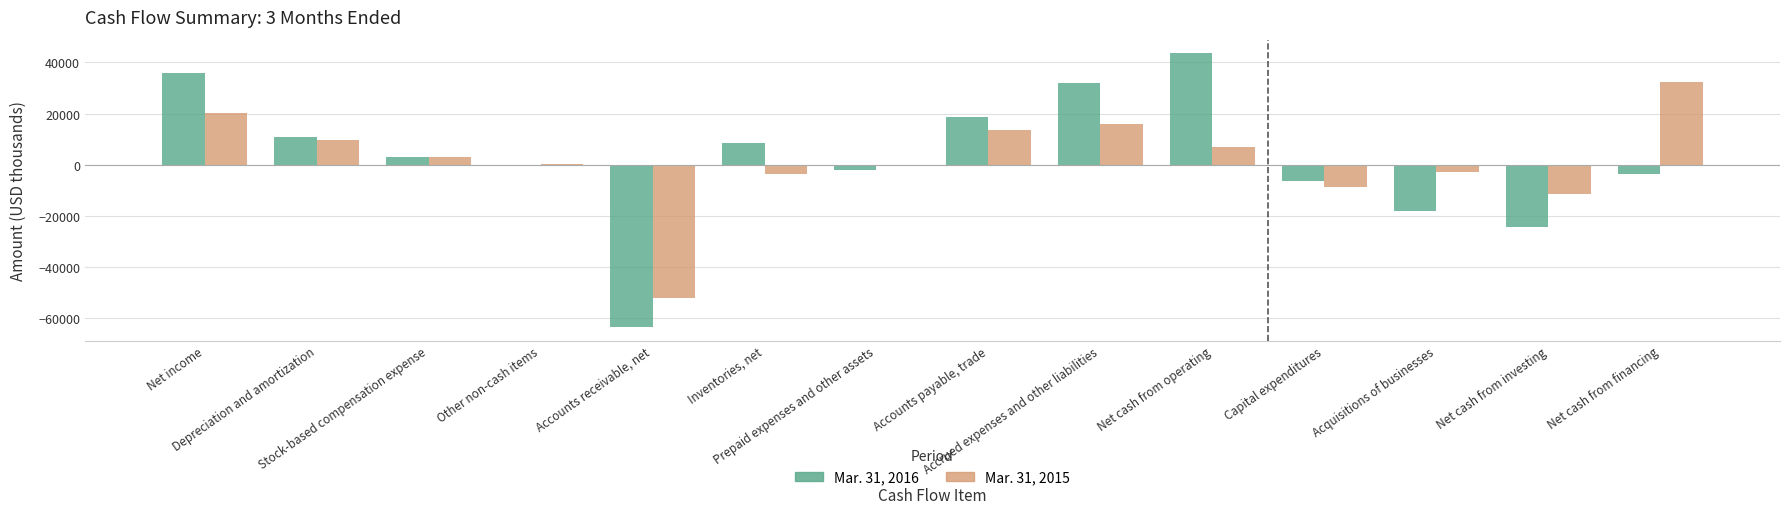

Are the bars horizontal?

No